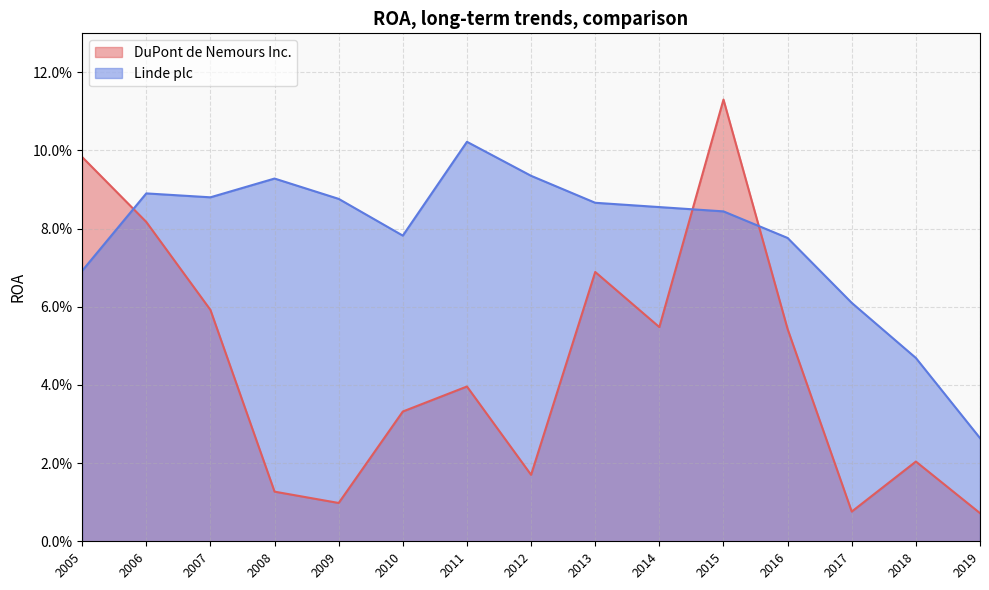

At which category does Linde plc reach its first local valley?

2010